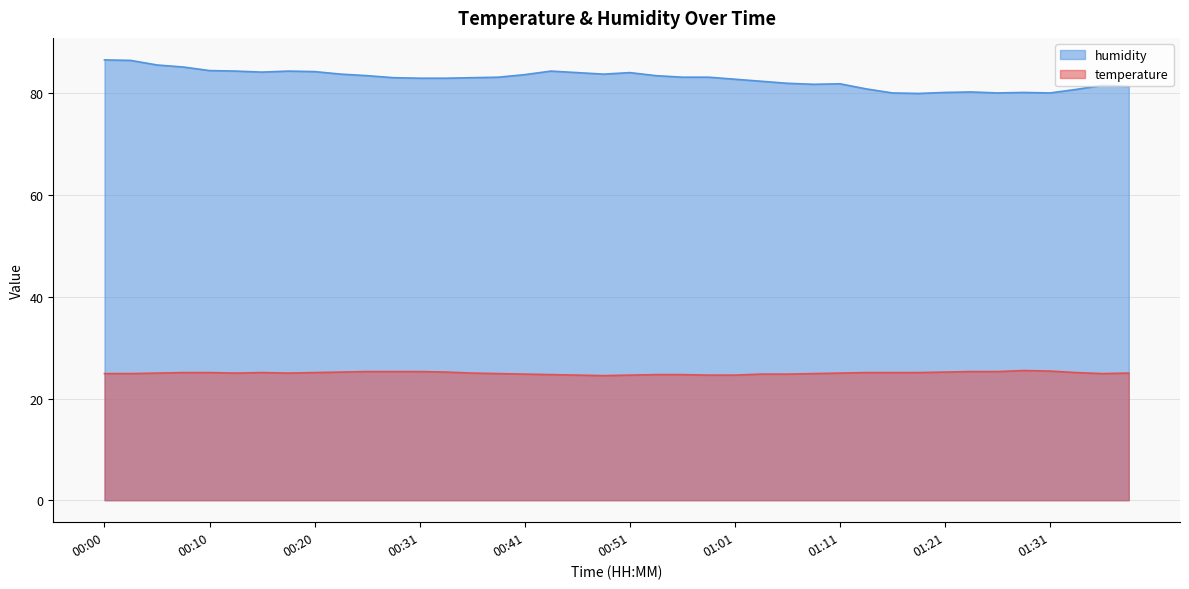

Reading right to left, transcribe all the data shown in this chart.

temperature: 01:38=25.0	01:36=24.9	01:33=25.1	01:31=25.4	01:29=25.5	01:26=25.3	01:24=25.3	01:21=25.2	01:19=25.1	01:16=25.1	01:14=25.1	01:11=25.0	01:09=24.9	01:06=24.8	01:04=24.8	01:01=24.6	00:59=24.6	00:57=24.7	00:54=24.7	00:51=24.6	00:49=24.5	00:46=24.6	00:44=24.7	00:41=24.8	00:38=24.9	00:36=25.0	00:33=25.2	00:31=25.3	00:28=25.3	00:26=25.3	00:23=25.2	00:20=25.1	00:18=25.0	00:15=25.1	00:13=25.0	00:10=25.1	00:07=25.1	00:05=25.0	00:02=24.9	00:00=24.9
humidity: 01:38=81.4	01:36=81.6	01:33=80.8	01:31=80.1	01:29=80.2	01:26=80.1	01:24=80.3	01:21=80.2	01:19=80.0	01:16=80.1	01:14=80.9	01:11=81.9	01:09=81.8	01:06=82.0	01:04=82.4	01:01=82.8	00:59=83.2	00:57=83.2	00:54=83.5	00:51=84.1	00:49=83.8	00:46=84.1	00:44=84.4	00:41=83.7	00:38=83.2	00:36=83.1	00:33=83.0	00:31=83.0	00:28=83.1	00:26=83.5	00:23=83.8	00:20=84.3	00:18=84.4	00:15=84.2	00:13=84.4	00:10=84.5	00:07=85.2	00:05=85.6	00:02=86.5	00:00=86.6